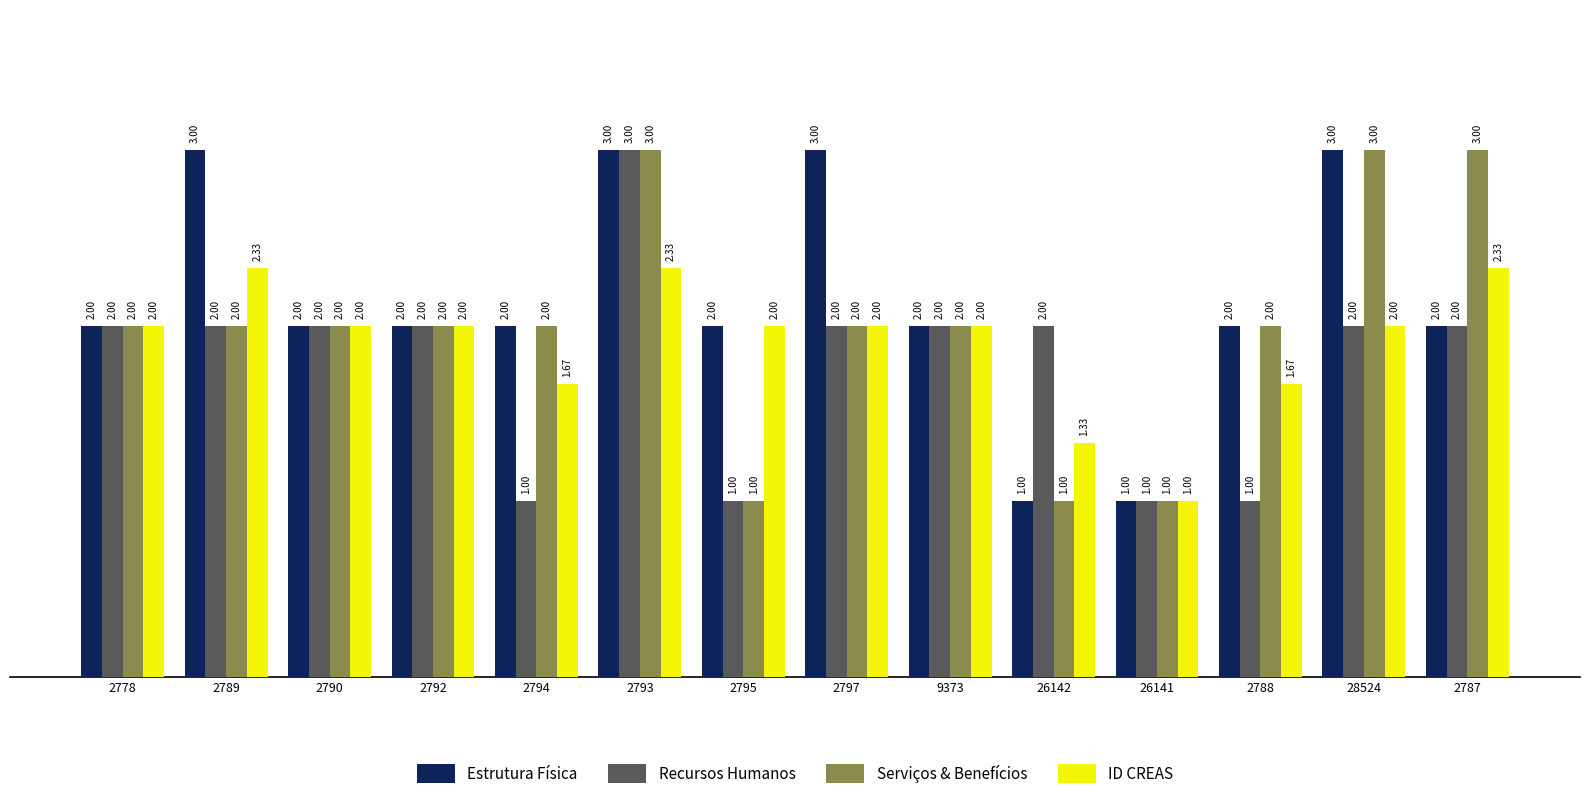

What is the spread (max minus min) of values at 2787?

1.0